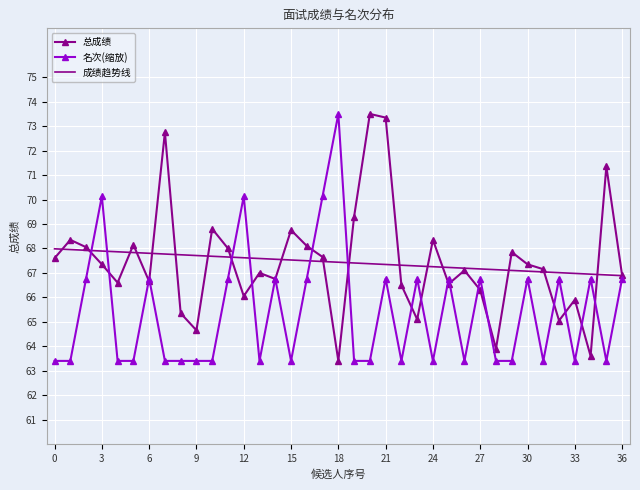

Count the number of categories in the chart.

37